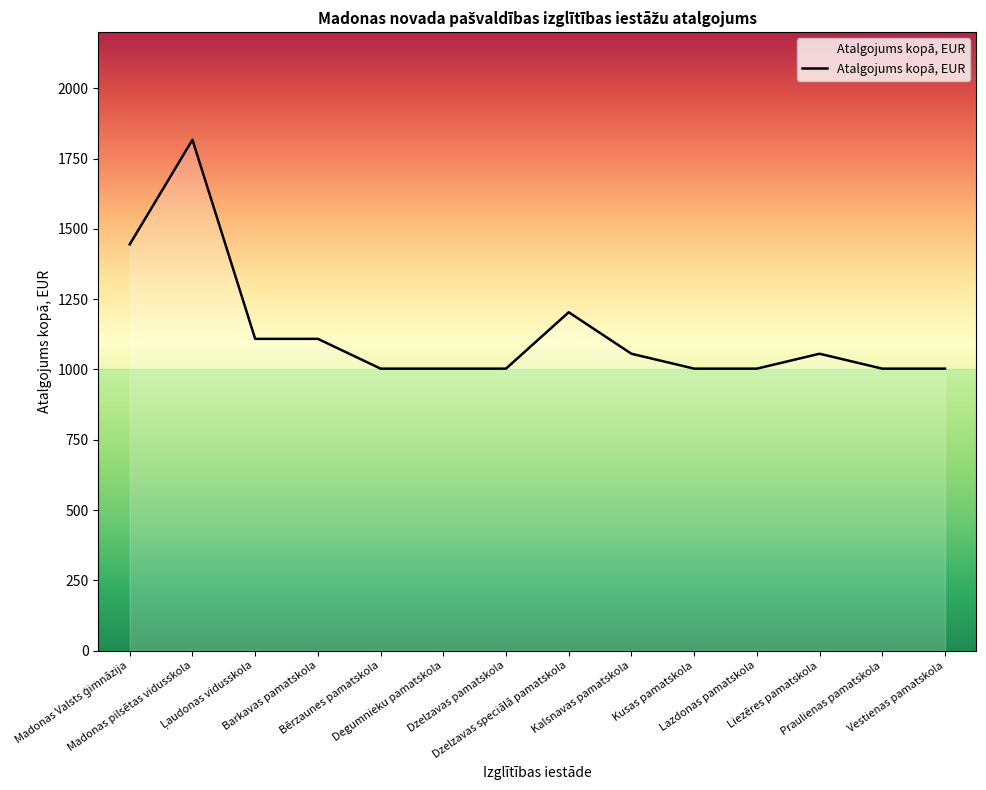

The chart shows a value of 1773.3 at Kusas pamatskola. True or false?

False